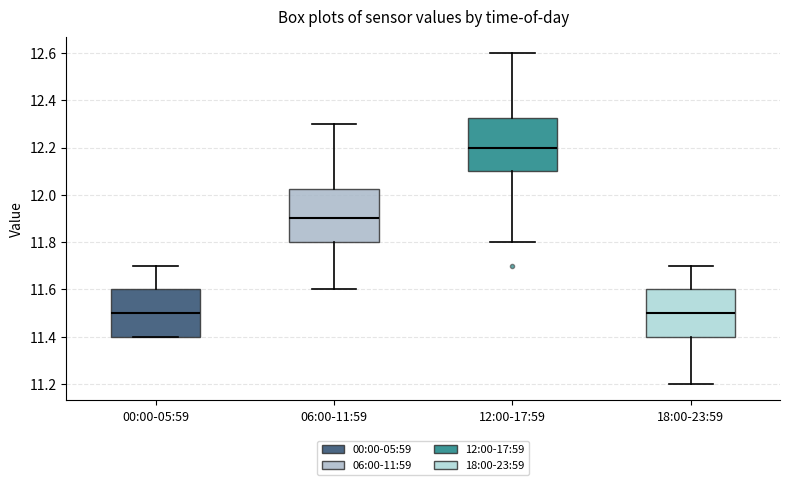

Reading left to right, transcribe this box plot: for each box, give where its median line is, the range the box spans, and where its two whiskers end, as read against the y-axis. The values are not printed on the chart, so give them approximately, as read against the axis.

00:00-05:59: median 11.50, box 11.40 to 11.60, whiskers 11.40 to 11.70
06:00-11:59: median 11.90, box 11.80 to 12.02, whiskers 11.60 to 12.30
12:00-17:59: median 12.20, box 12.10 to 12.32, whiskers 11.80 to 12.60
18:00-23:59: median 11.50, box 11.40 to 11.60, whiskers 11.20 to 11.70